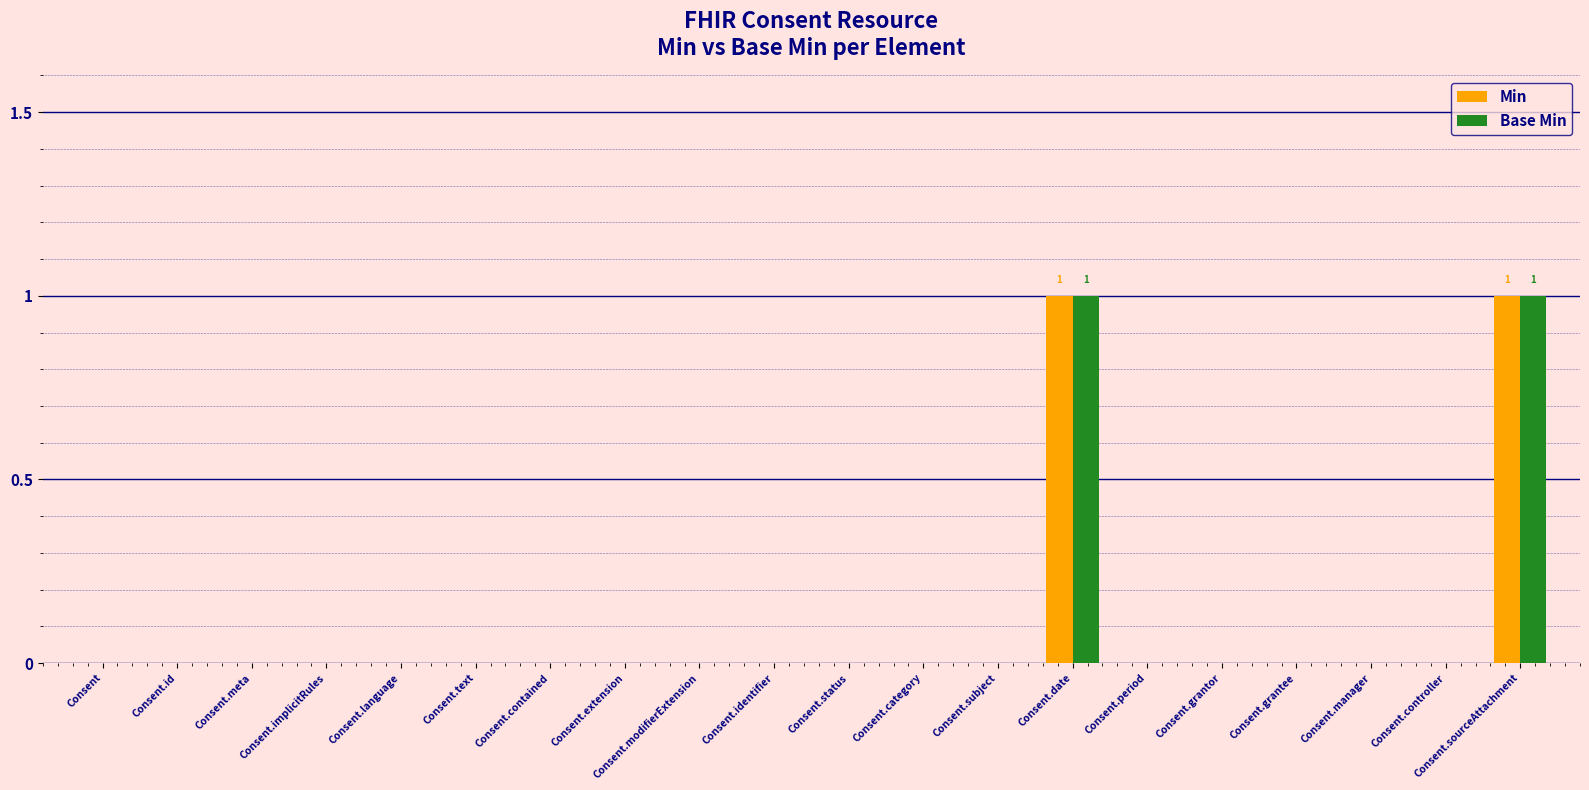

How many categories are shown in the chart?

20